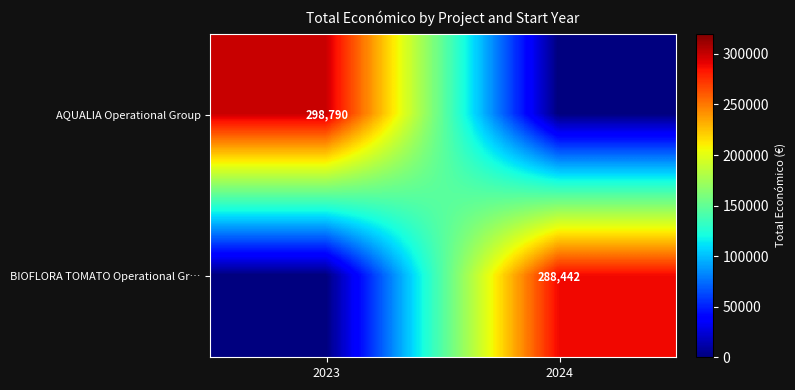

The value of BIOFLORA TOMATO Operational Gr… at 2024 is 288442. True or false?

True